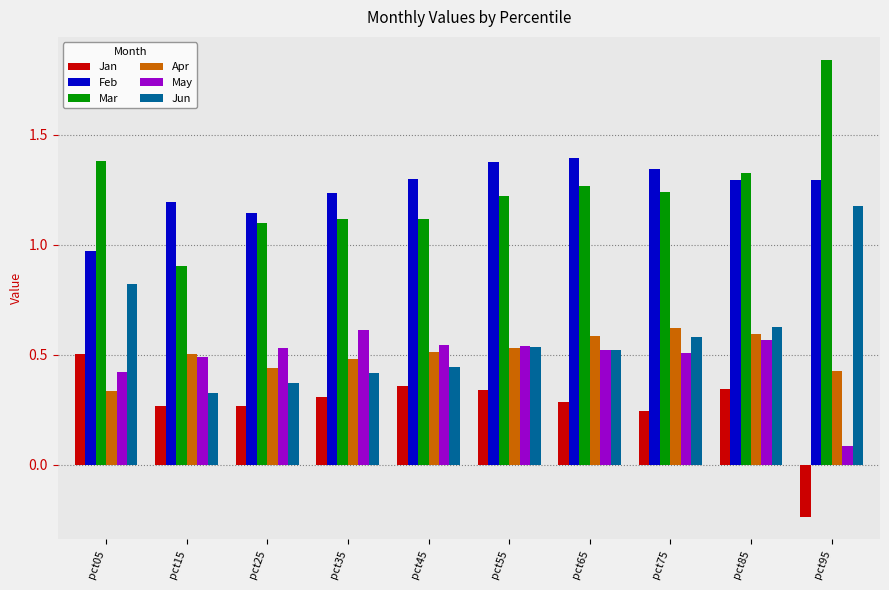

What is the spread (max minus min) of values at pct15?

0.9